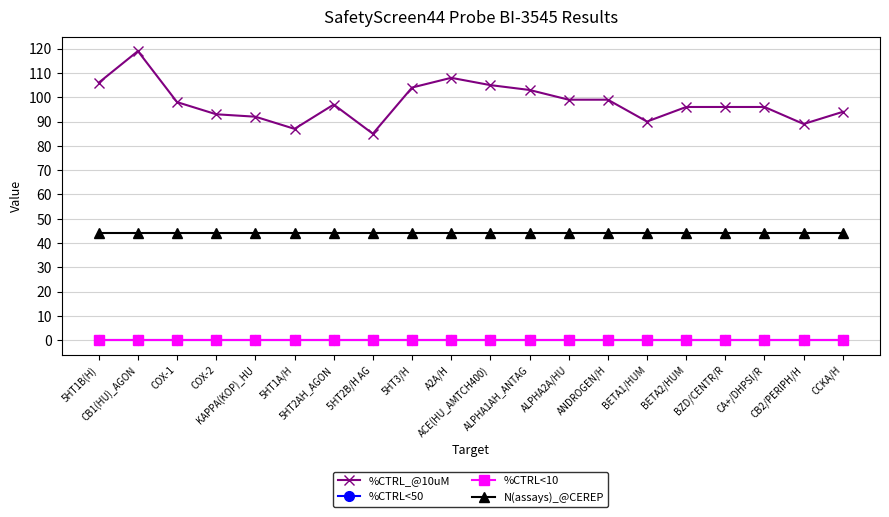

Which has a higher value, BETA2/HUM or COX-2?

BETA2/HUM